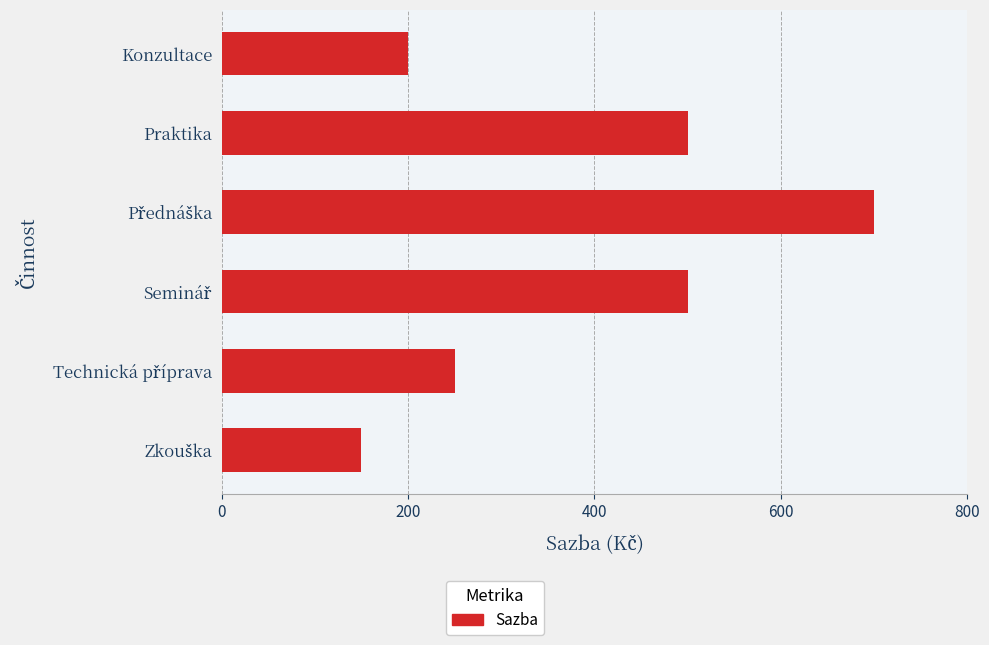

What is the average value?

383